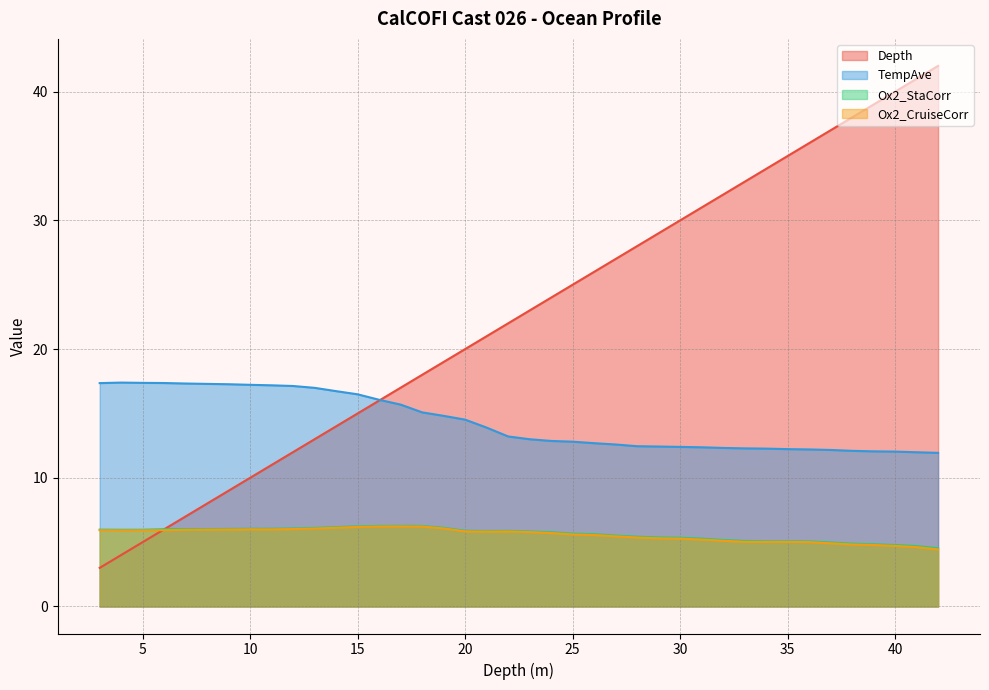

How many lines are shown in the chart?

4